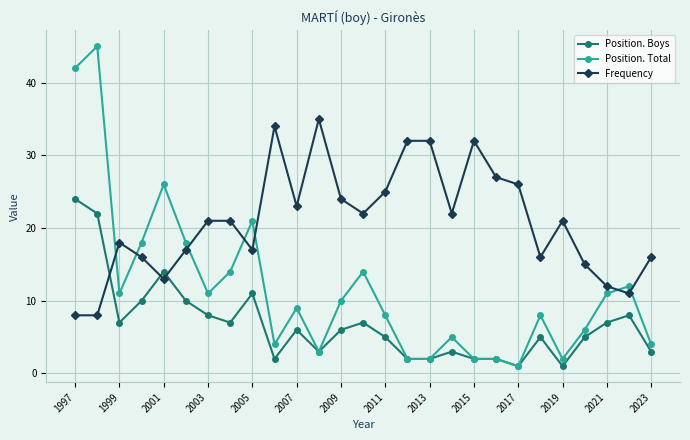

Which series ends up on top after the final intersection of Position. Boys and Frequency?

Frequency